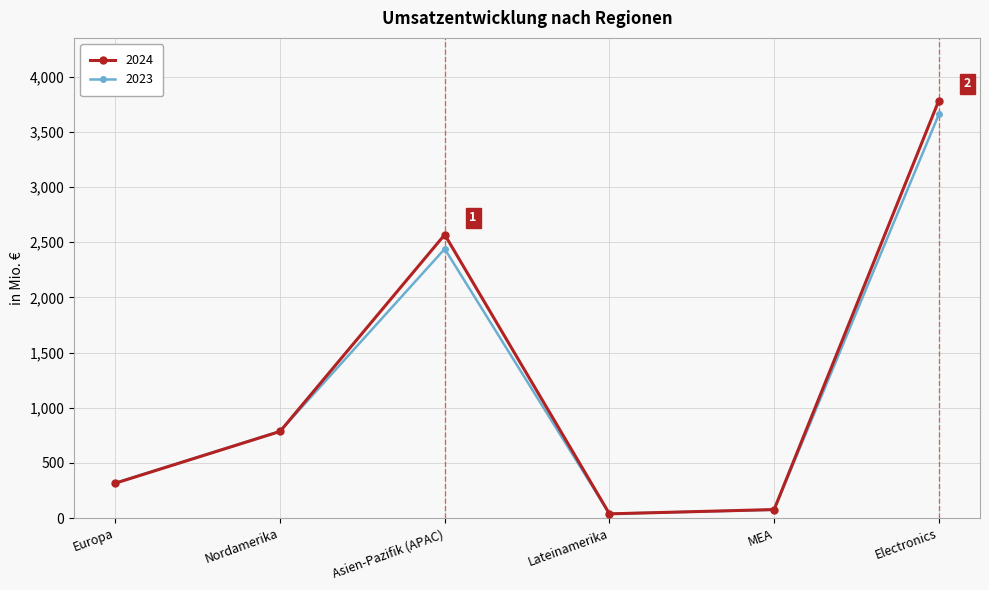

The value of 2024 at Nordamerika is 542. True or false?

False